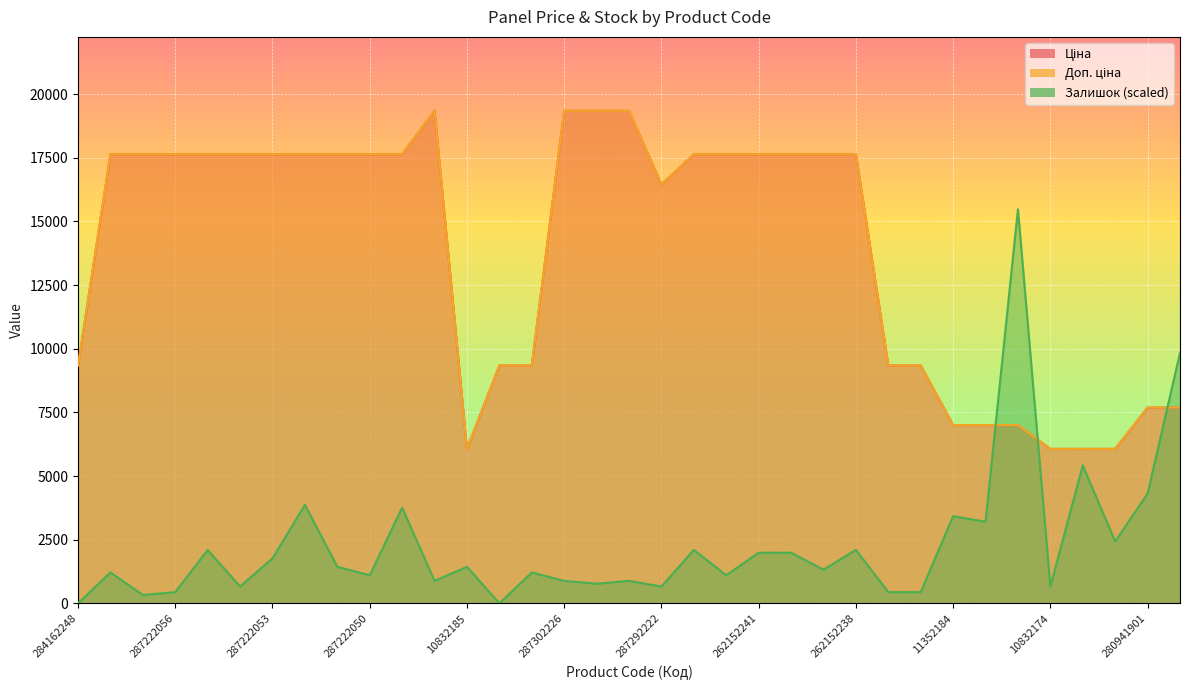

At which label is Залишок closest to 7737?

280941856